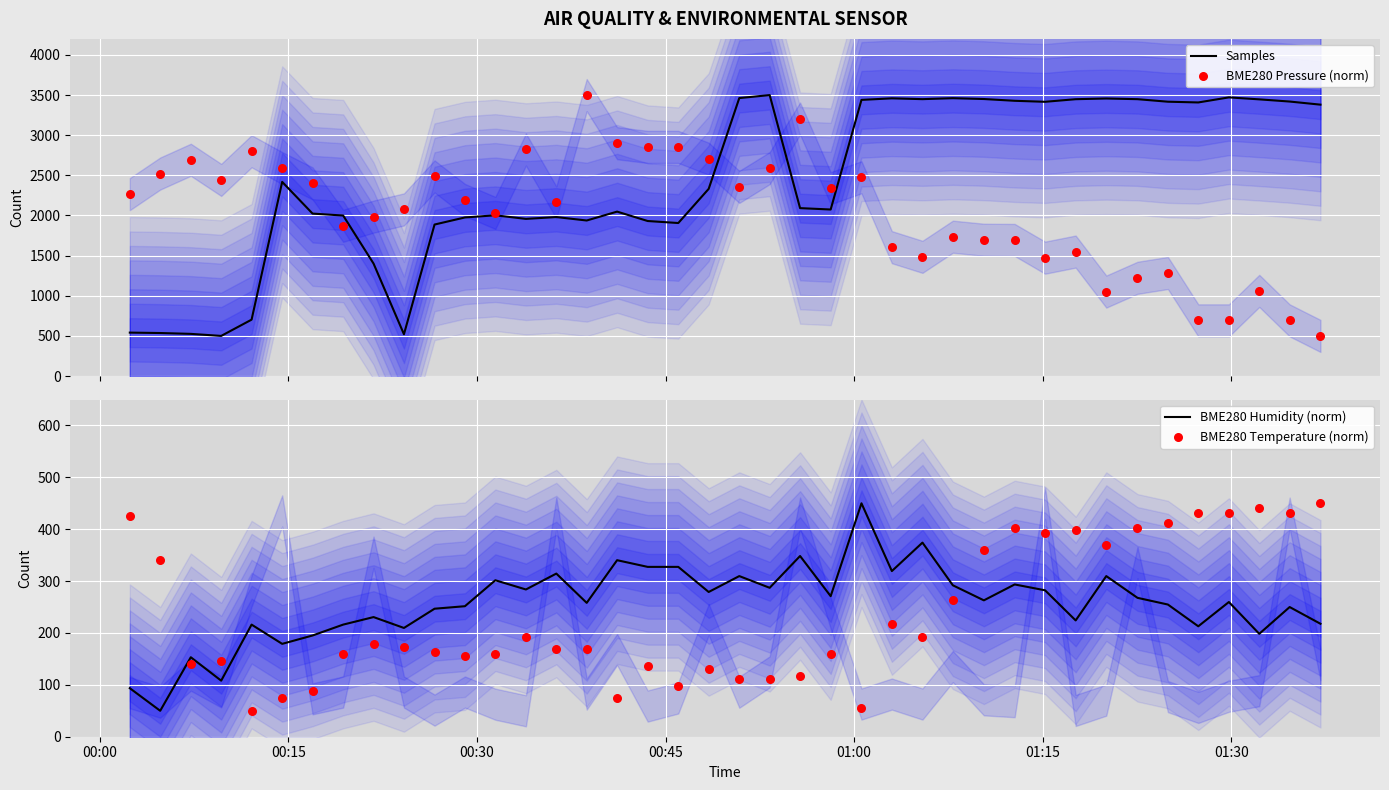

At how many categories does at least one series exceed 202?

40